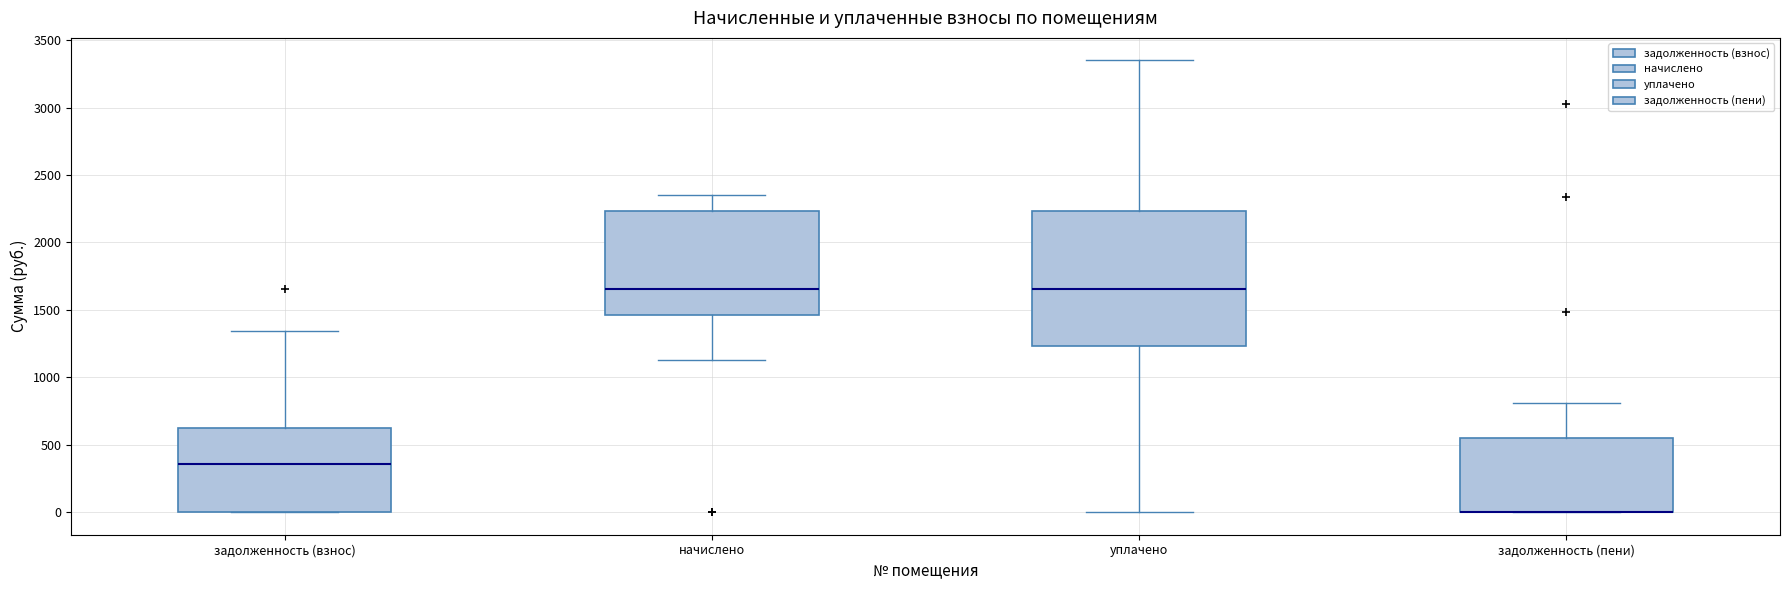

Reading left to right, read every box against the y-axis: the position of its median line, the range the box covers, and the ends of its whiskers. The values are not printed on the chart, so give them approximately, as read against the axis.

задолженность (взнос): median 350, box 0 to 600, whiskers 0 to 1350
начислено: median 1650, box 1450 to 2250, whiskers 1150 to 2350
уплачено: median 1650, box 1250 to 2250, whiskers 0 to 3350
задолженность (пени): median 0 (drawn on the box's lower edge), box 0 to 550, whiskers 0 to 800